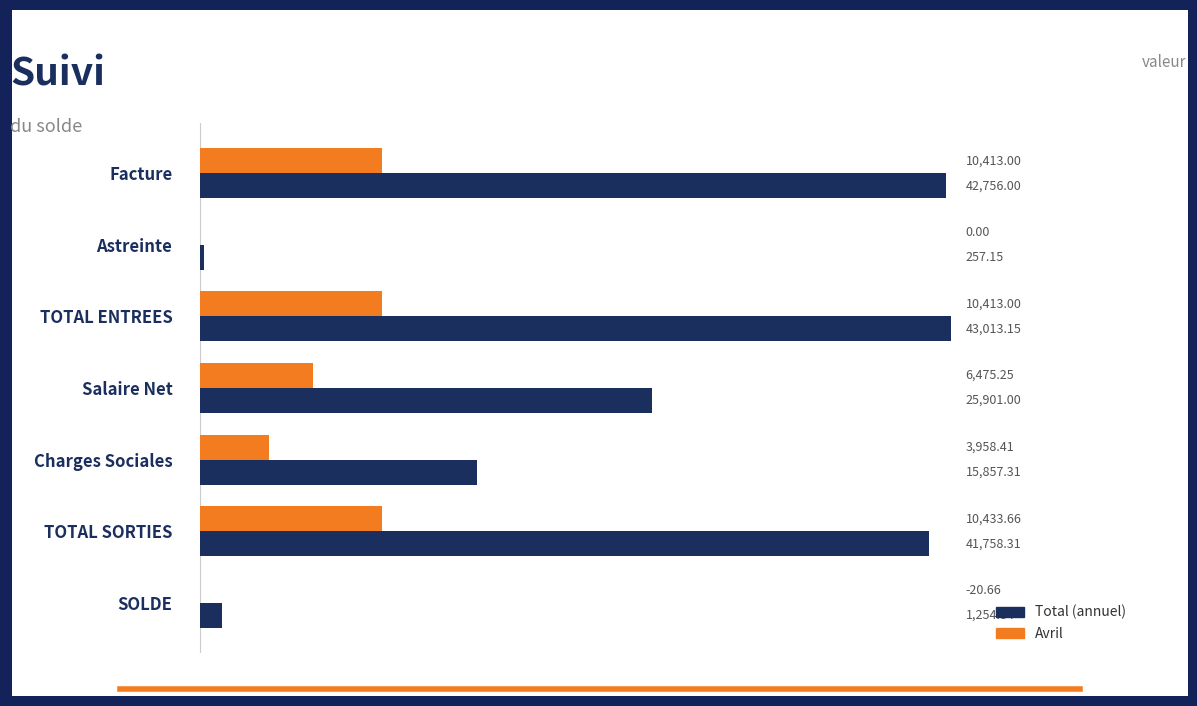

At which category is the sum across all series the highest?

TOTAL ENTREES